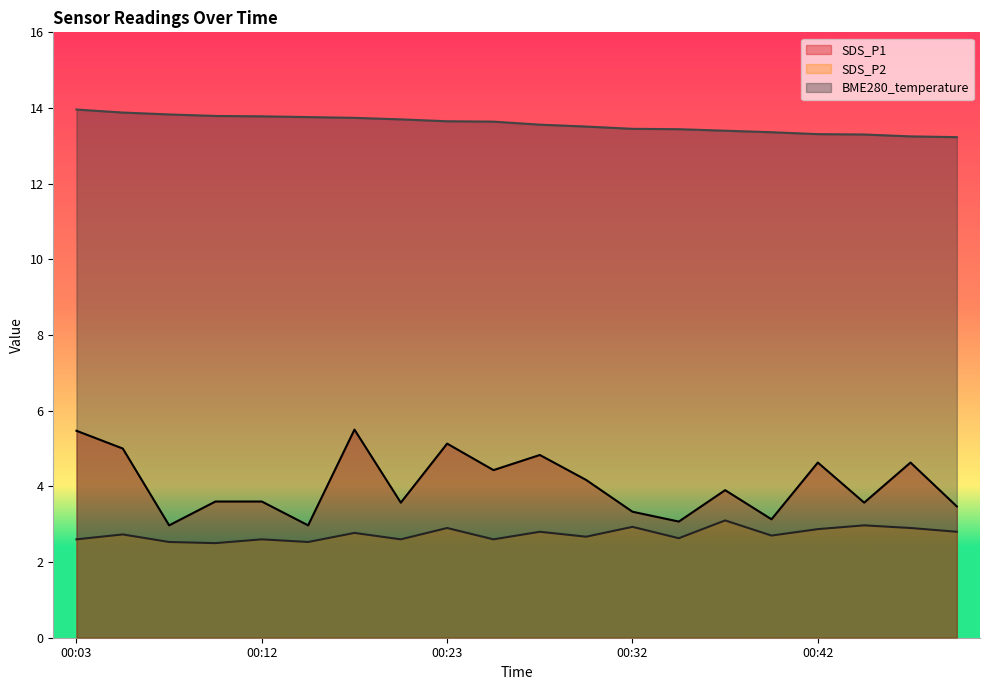

What is the maximum value shown in the chart?

14.0